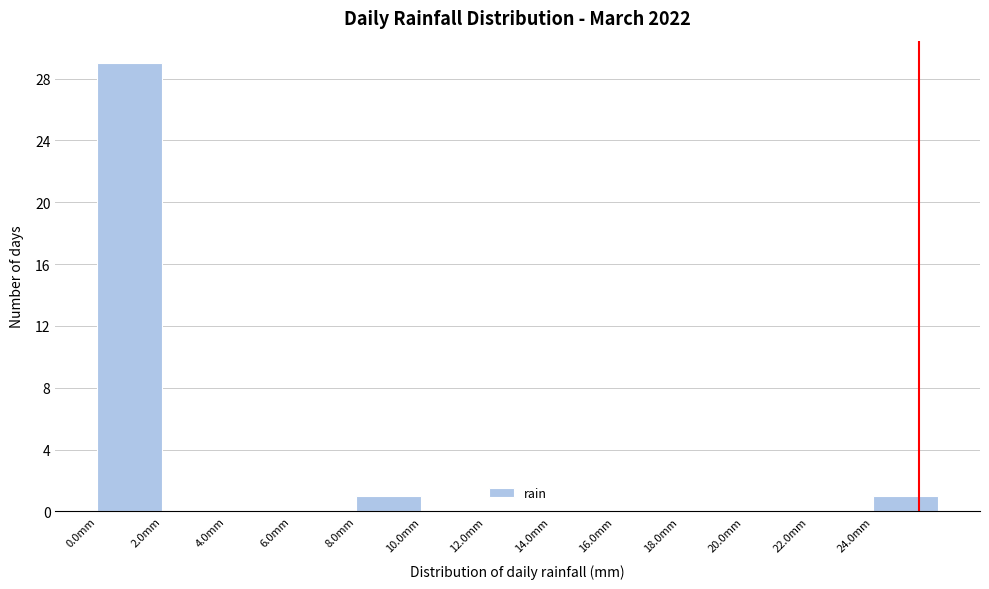

Reading left to right, list every bar in this chart as the range it spans on the x-axis followed by its height. The values are not printed on the chart, so give them approximately, as read against the axis.

0 to 2: 29
2 to 4: 0
4 to 6: 0
6 to 8: 0
8 to 10: 1
10 to 12: 0
12 to 14: 0
14 to 16: 0
16 to 18: 0
18 to 20: 0
20 to 22: 0
22 to 24: 0
24 to 26: 1